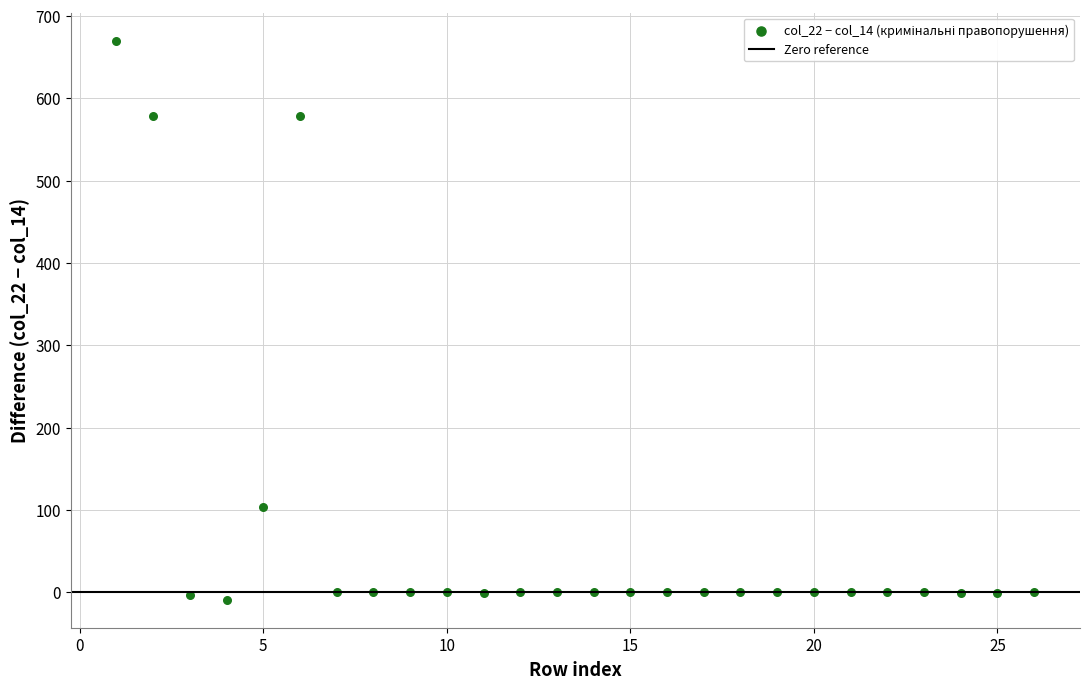

What Y value in the scatter plot is closest to 330?

104